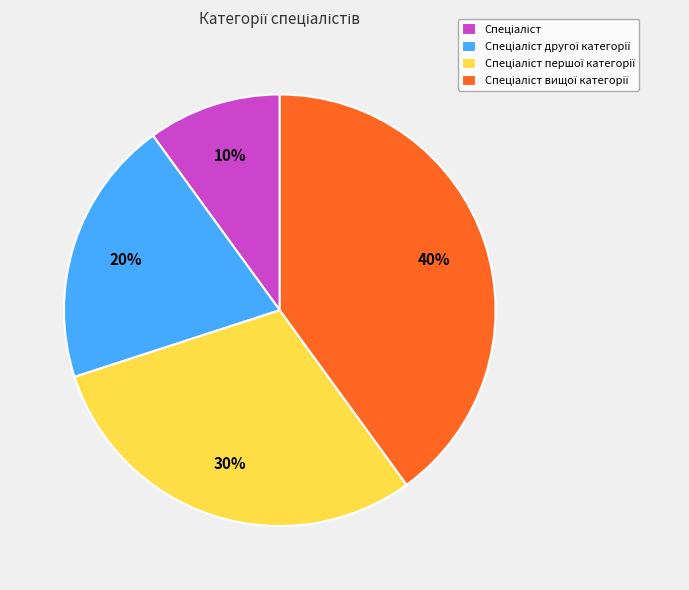

Does any single category account for the majority?

No